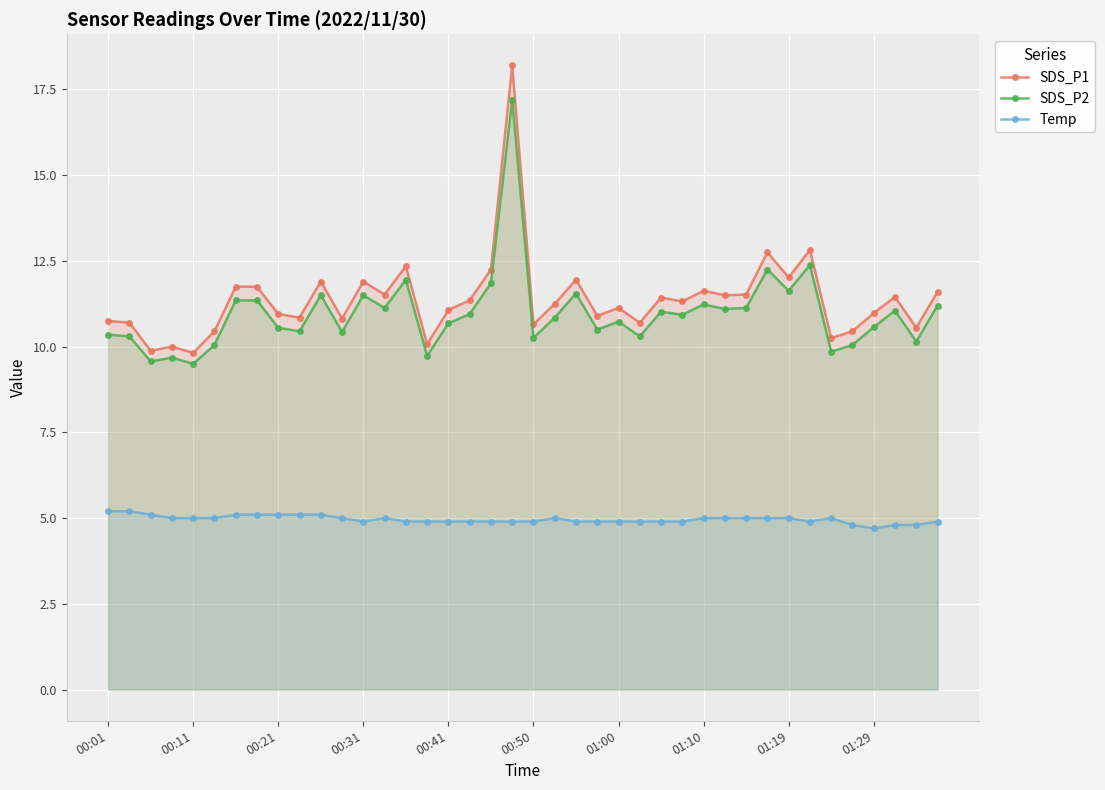

What is the lowest value of the Temp series?

4.7